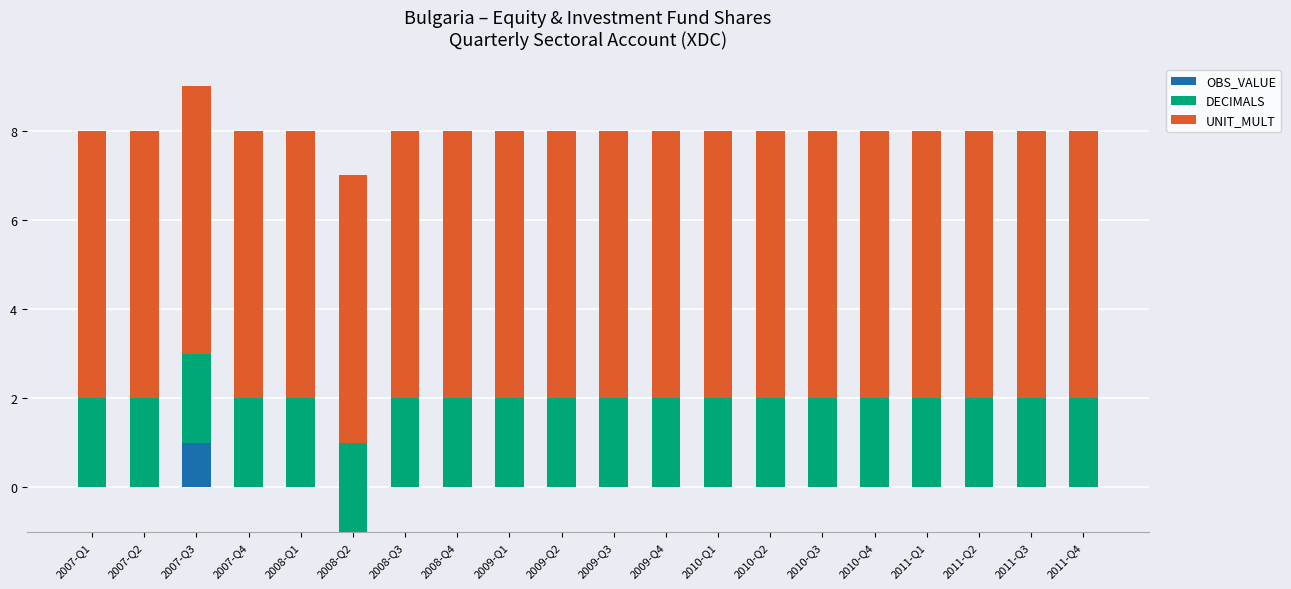

Which category has the lowest value in the UNIT_MULT series?

2007-Q1